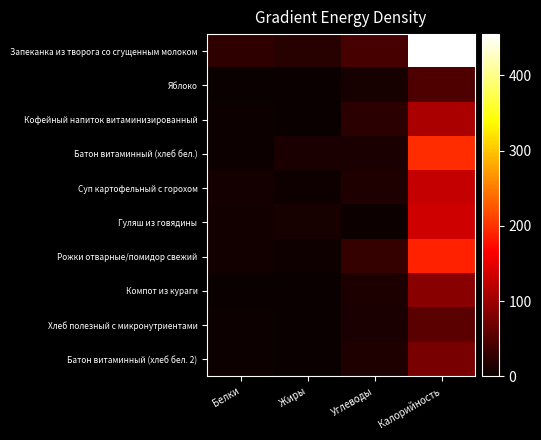

What is the total value across all series at Углеводы?

171.2